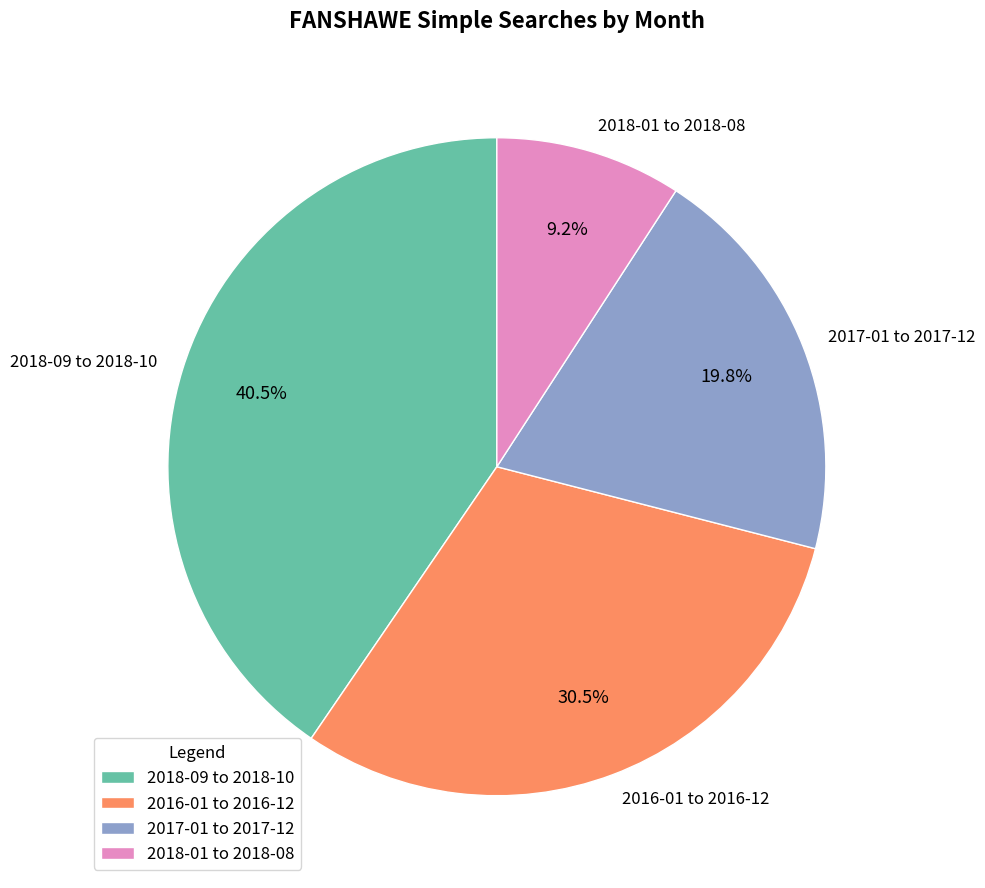

Is there a majority slice in this chart?

No